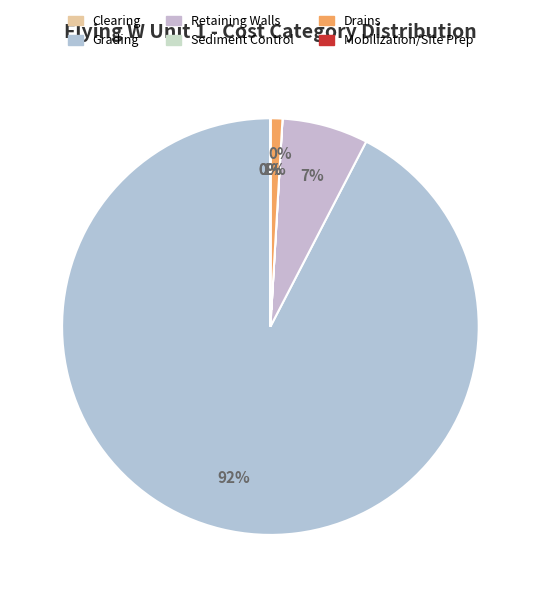

How many segments does this pie chart have?

6